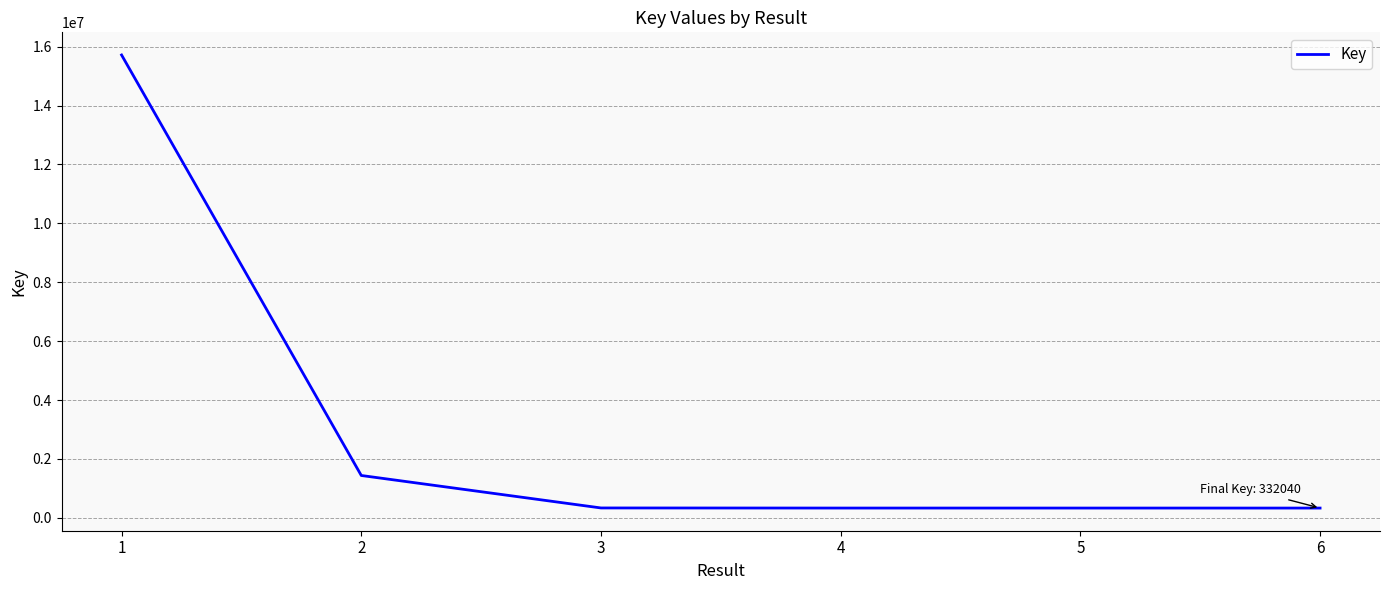

What is the difference between the maximum and minimum values?

15386119